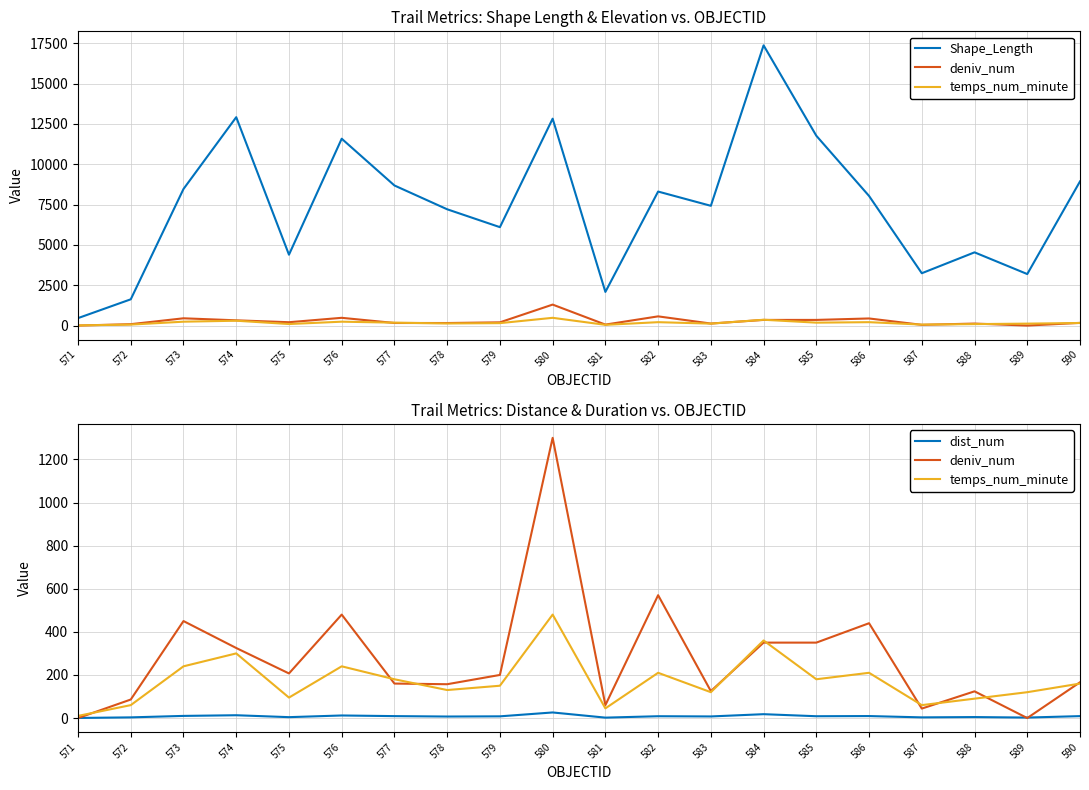

Which has a higher value, 574 or 575?

574